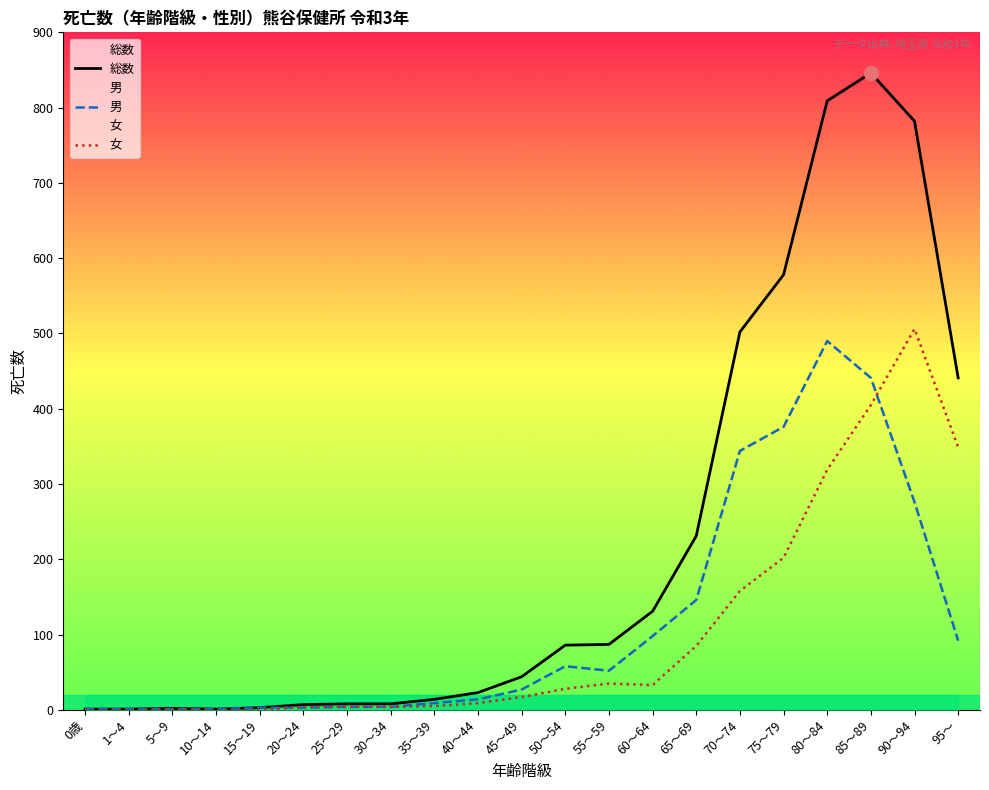

What is the sum of the 男 values at 10～14 and 80～84?

491